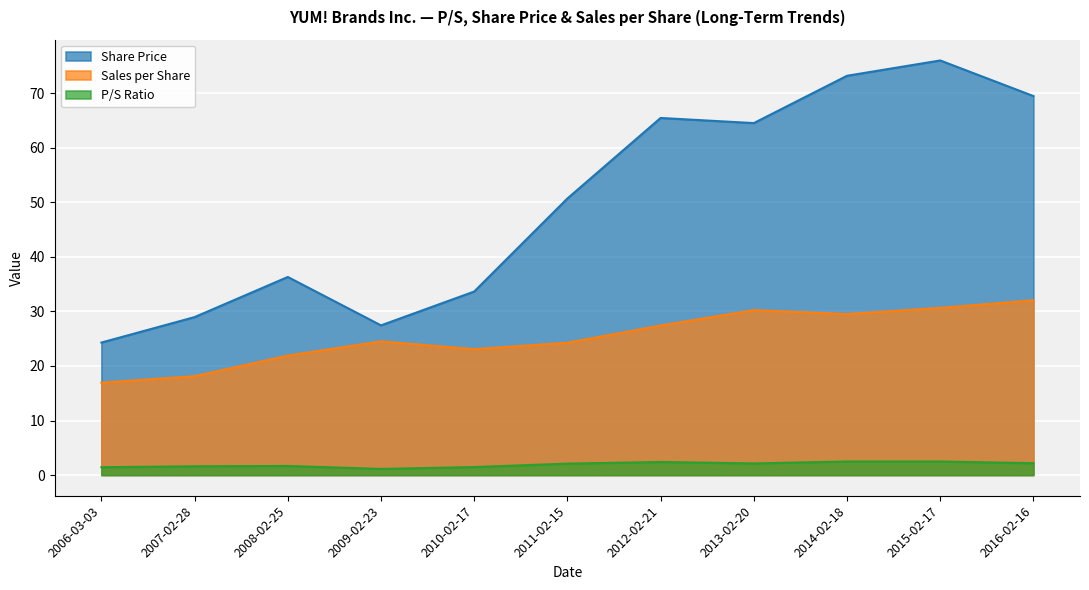

How many interior local valleys does the Sales per Share series have?

2